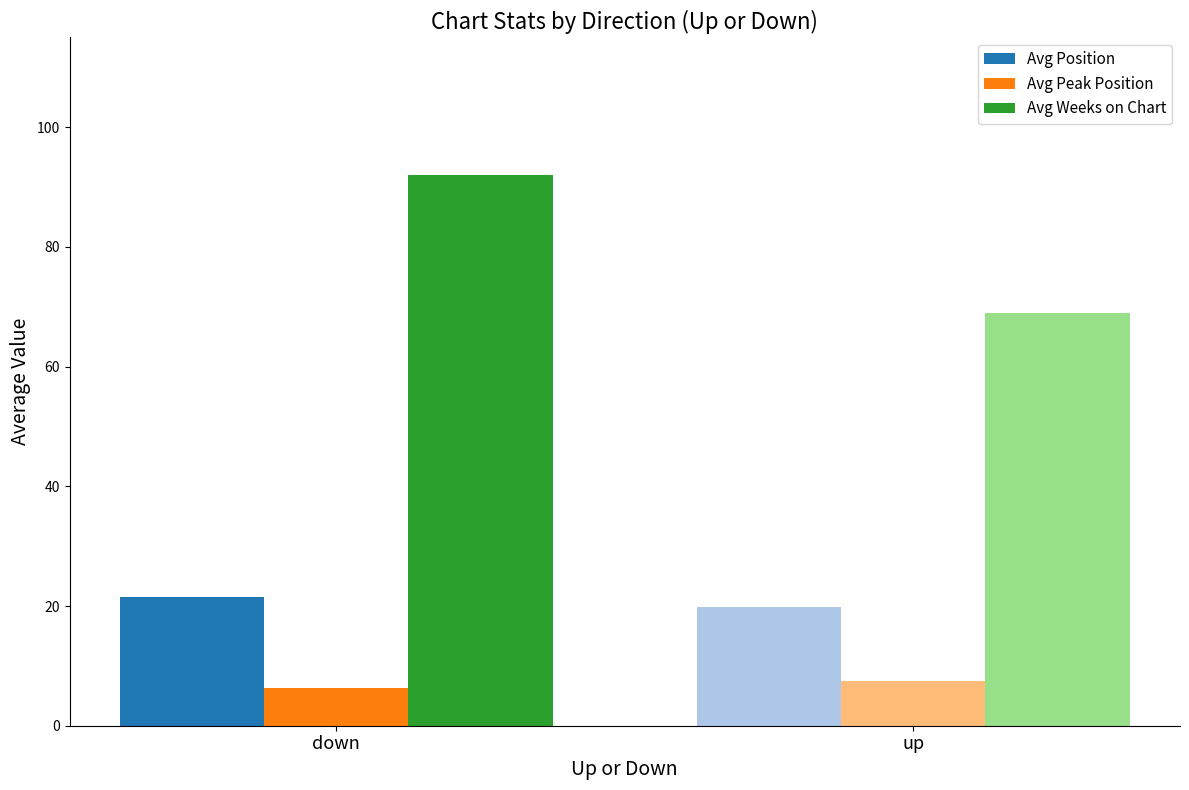

Which label corresponds to the smallest value in the chart?

down